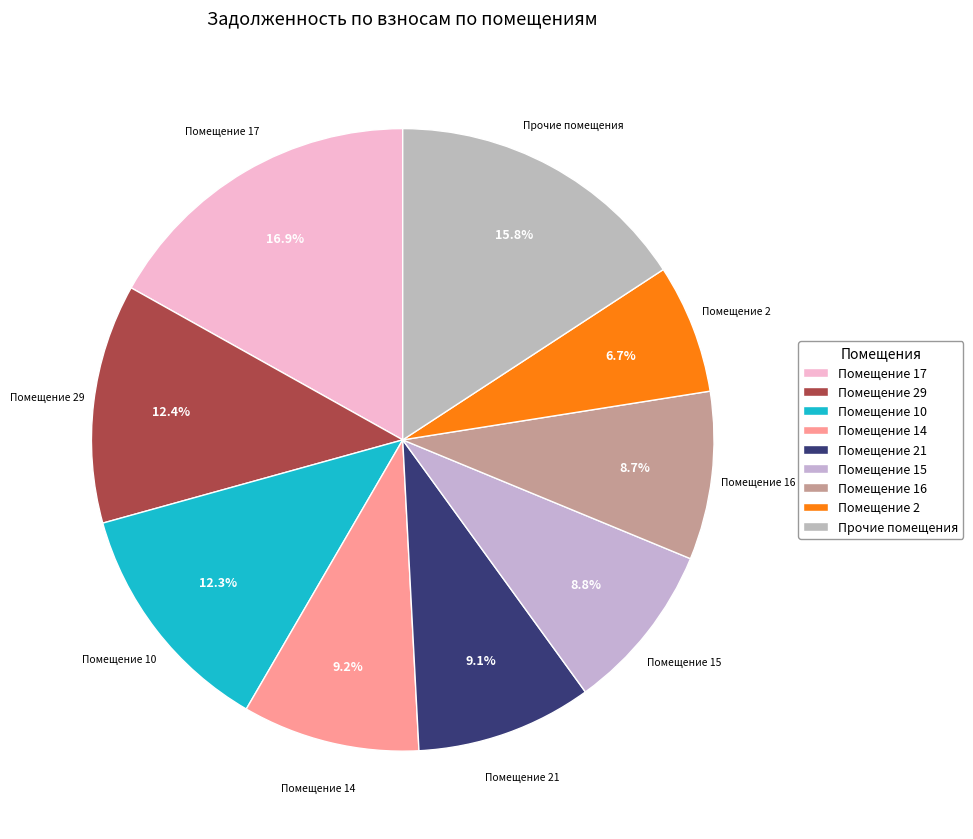

What is the largest slice in the pie chart?

Помещение 17